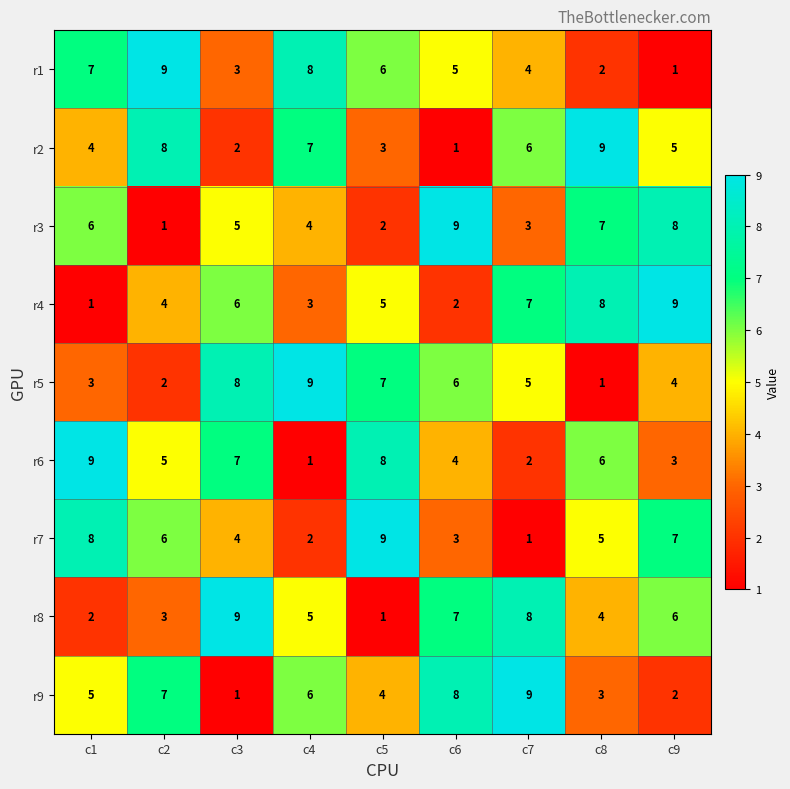

How many values in the r4 series are below 5?

4